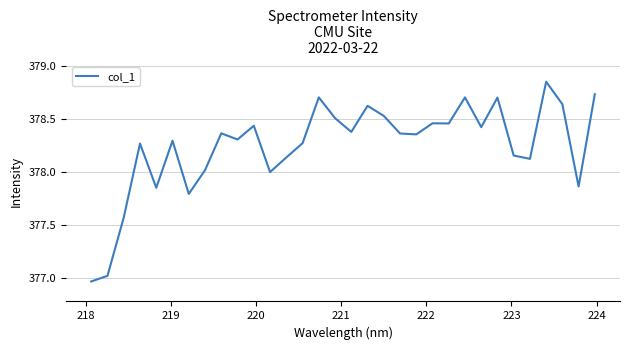

What is the value of the 21st point from the left?

378.4